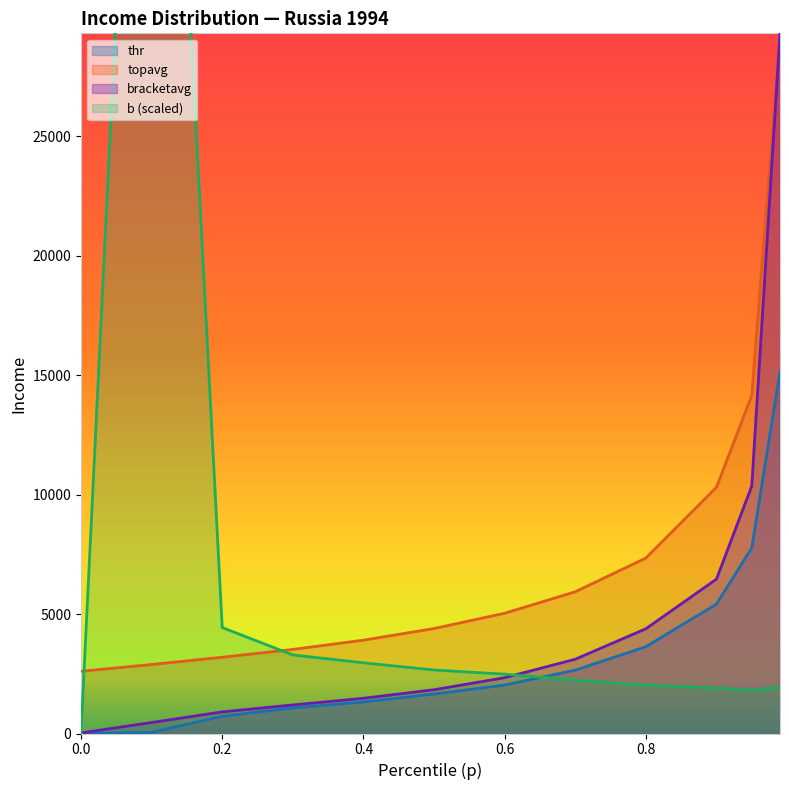

True or false: thr has a value of -10424.2 at 0.0.

False